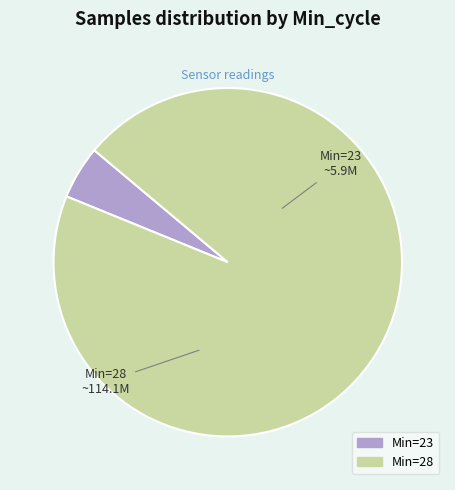

Is there a majority slice in this chart?

Yes